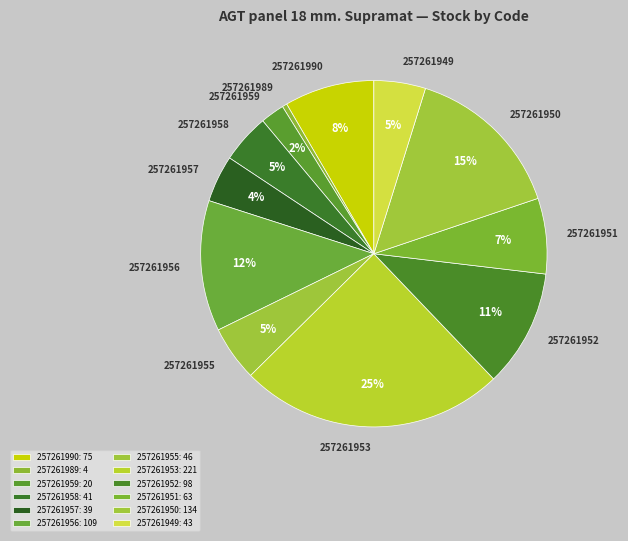

Between 257261950 and 257261958, which is larger?

257261950